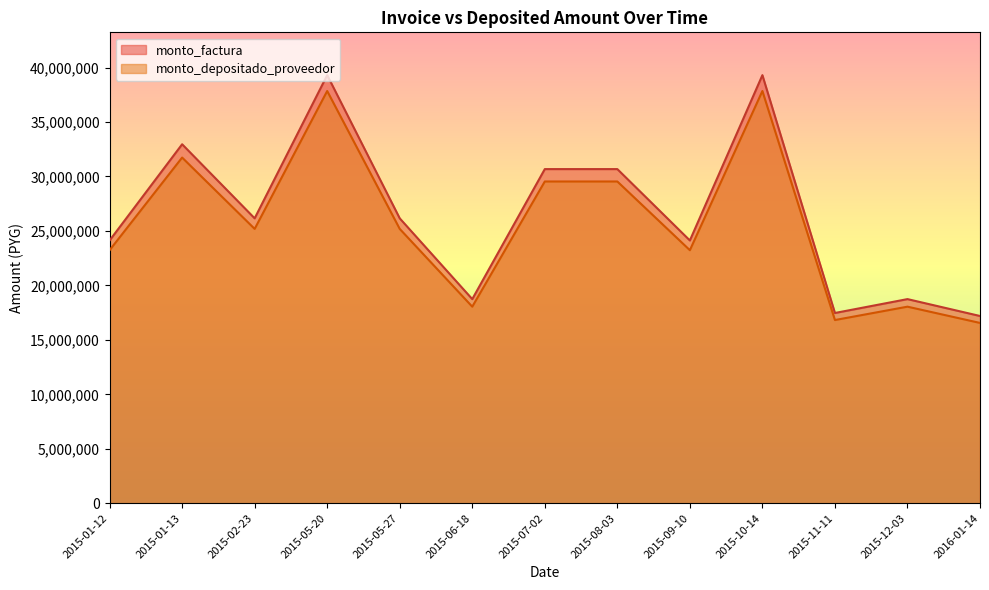

True or false: monto_factura and monto_depositado_proveedor cross at least once.

False